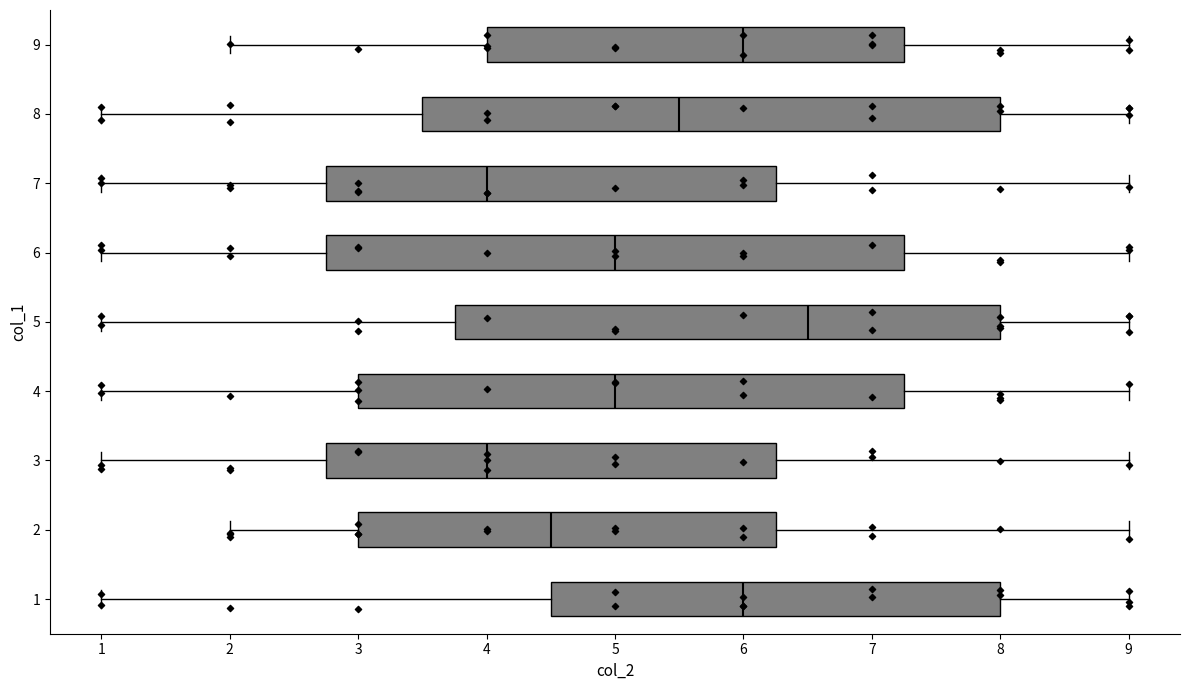

Reading bottom to top, transcribe this box plot: for each box, give where its median line is, the range the box spans, and where its two whiskers end, as read against the x-axis. The values are not printed on the chart, so give them approximately, as read against the axis.

1: median 6.0, box 4.5 to 8.0, whiskers 1.0 to 9.0
2: median 4.5, box 3.0 to 6.3, whiskers 2.0 to 9.0
3: median 4.0, box 2.8 to 6.3, whiskers 1.0 to 9.0
4: median 5.0, box 3.0 to 7.3, whiskers 1.0 to 9.0
5: median 6.5, box 3.8 to 8.0, whiskers 1.0 to 9.0
6: median 5.0, box 2.8 to 7.3, whiskers 1.0 to 9.0
7: median 4.0, box 2.8 to 6.3, whiskers 1.0 to 9.0
8: median 5.5, box 3.5 to 8.0, whiskers 1.0 to 9.0
9: median 6.0, box 4.0 to 7.3, whiskers 2.0 to 9.0